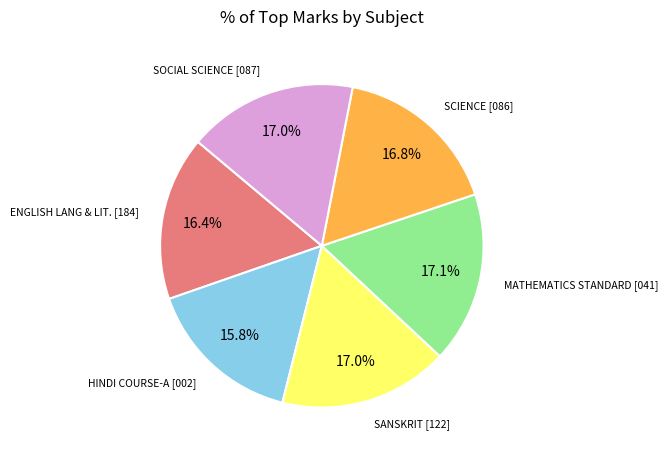

Does any single category account for the majority?

No